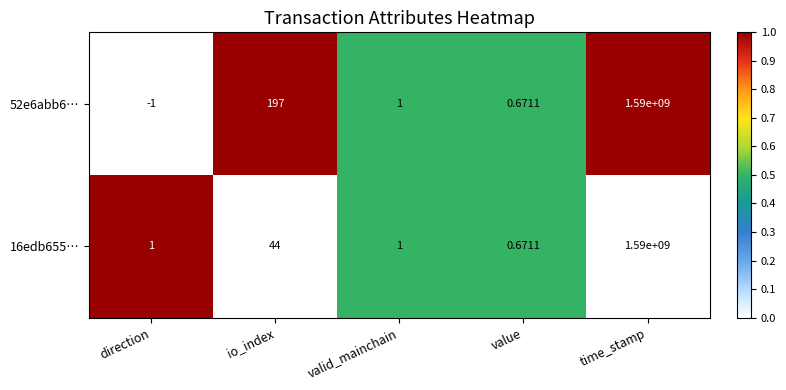

Is the value of 52e6abb6… at time_stamp greater than the value of 16edb655… at value?

Yes